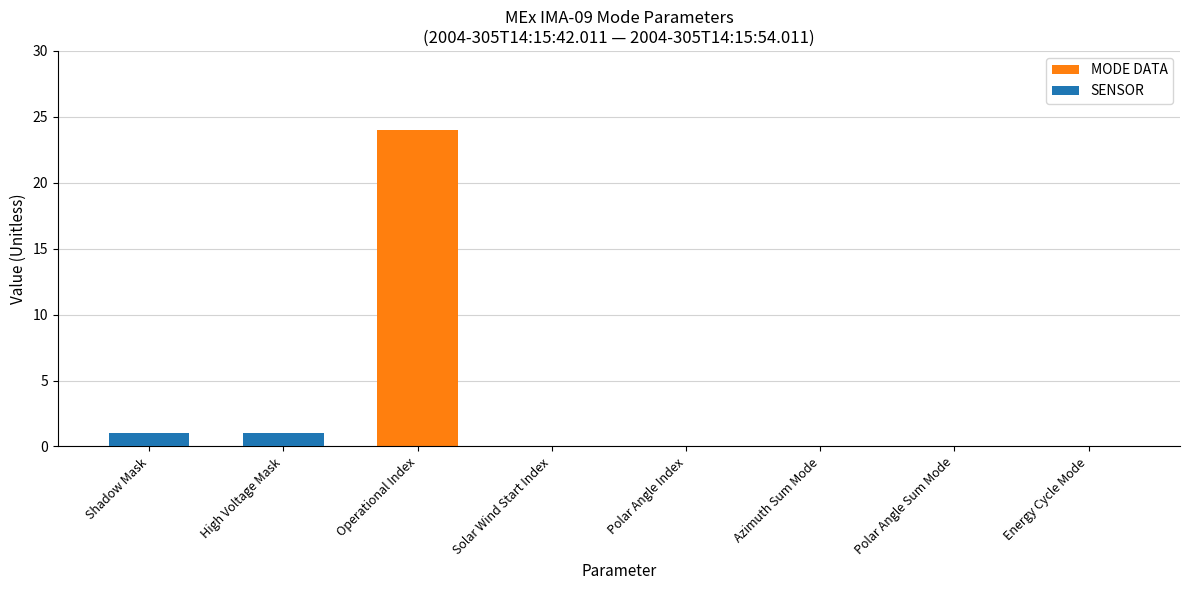

The SENSOR series shows 0 at Operational Index. True or false?

True